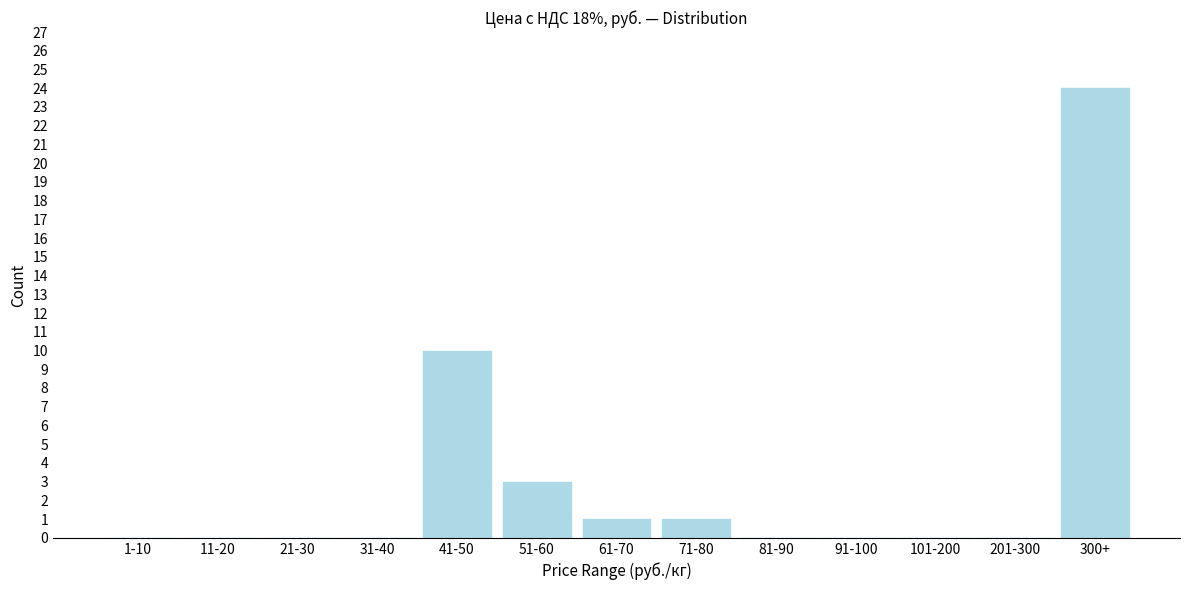

Reading right to left, transcribe all the data shown in this chart.

300+=24	201-300=0	101-200=0	91-100=0	81-90=0	71-80=1	61-70=1	51-60=3	41-50=10	31-40=0	21-30=0	11-20=0	1-10=0